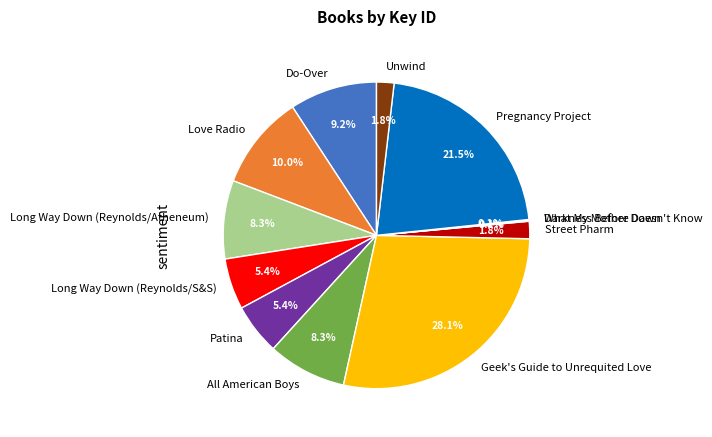

Does any single category account for the majority?

No